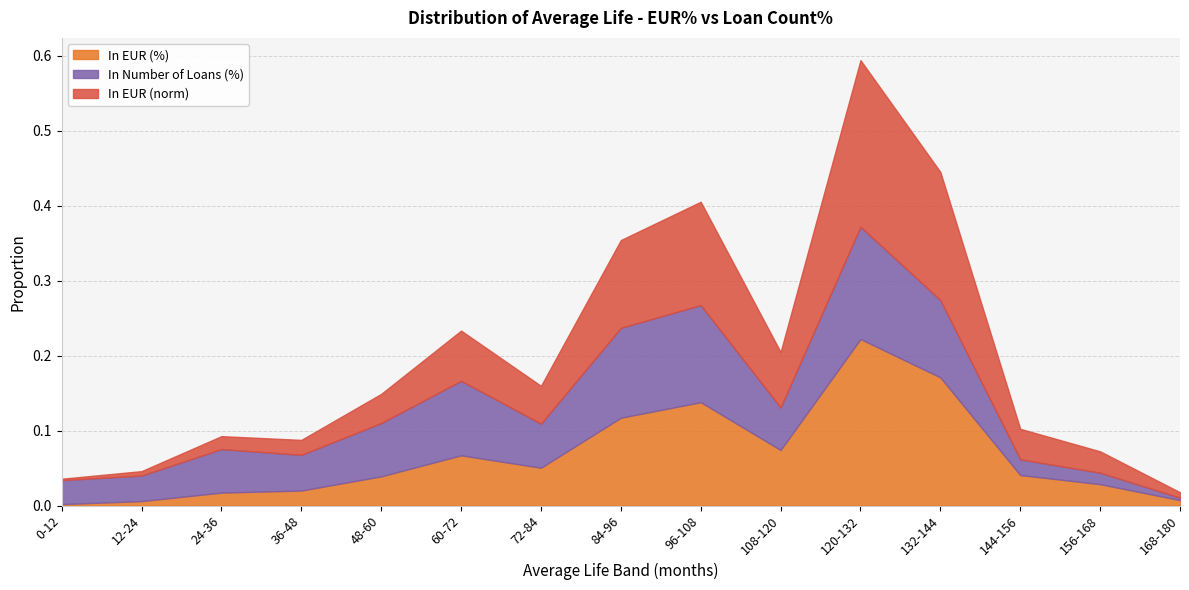

Reading left to right, list all the values displayed in this chart.

In EUR (%): 0-12=0.0	12-24=0.0	24-36=0.0	36-48=0.0	48-60=0.0	60-72=0.1	72-84=0.1	84-96=0.1	96-108=0.1	108-120=0.1	120-132=0.2	132-144=0.2	144-156=0.0	156-168=0.0	168-180=0.0
In Number of Loans (%): 0-12=0.0	12-24=0.0	24-36=0.1	36-48=0.0	48-60=0.1	60-72=0.1	72-84=0.1	84-96=0.1	96-108=0.1	108-120=0.1	120-132=0.1	132-144=0.1	144-156=0.0	156-168=0.0	168-180=0.0
In EUR (norm): 0-12=0.0	12-24=0.0	24-36=0.0	36-48=0.0	48-60=0.0	60-72=0.1	72-84=0.1	84-96=0.1	96-108=0.1	108-120=0.1	120-132=0.2	132-144=0.2	144-156=0.0	156-168=0.0	168-180=0.0